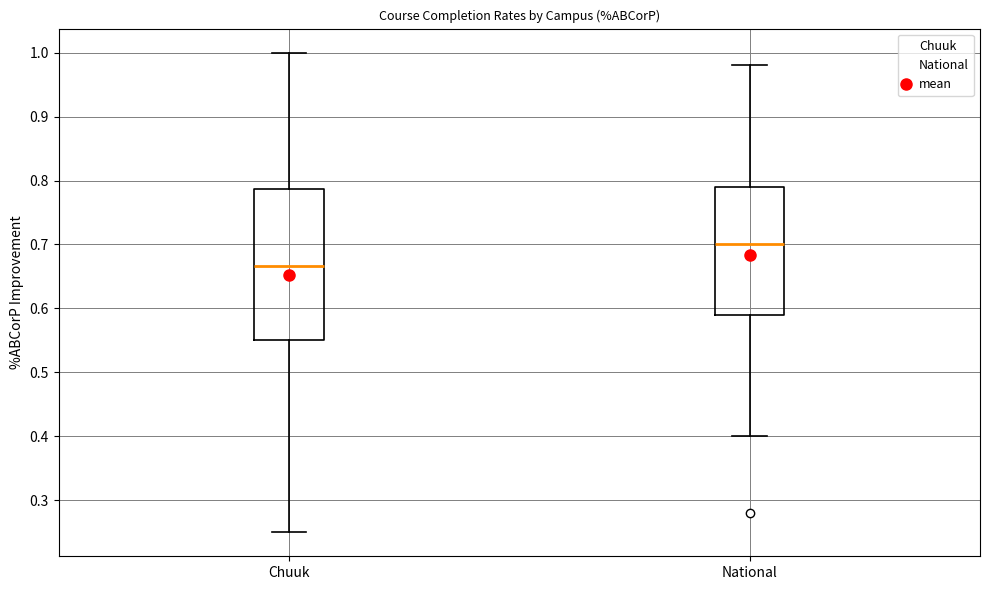

Where does the lower whisker of the box for National end on the y-axis? The values are not printed on the chart, so give them approximately, as read against the axis.

0.40